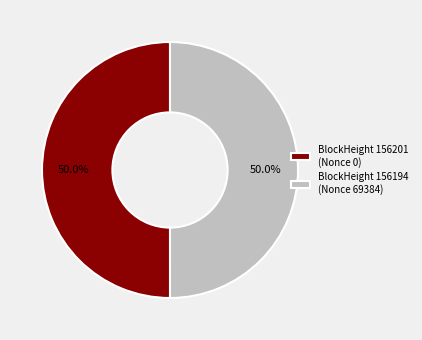

Approximately how many times larger is the value at BlockHeight 156201 (Nonce 0) compared to BlockHeight 156194 (Nonce 69384)?

1.0